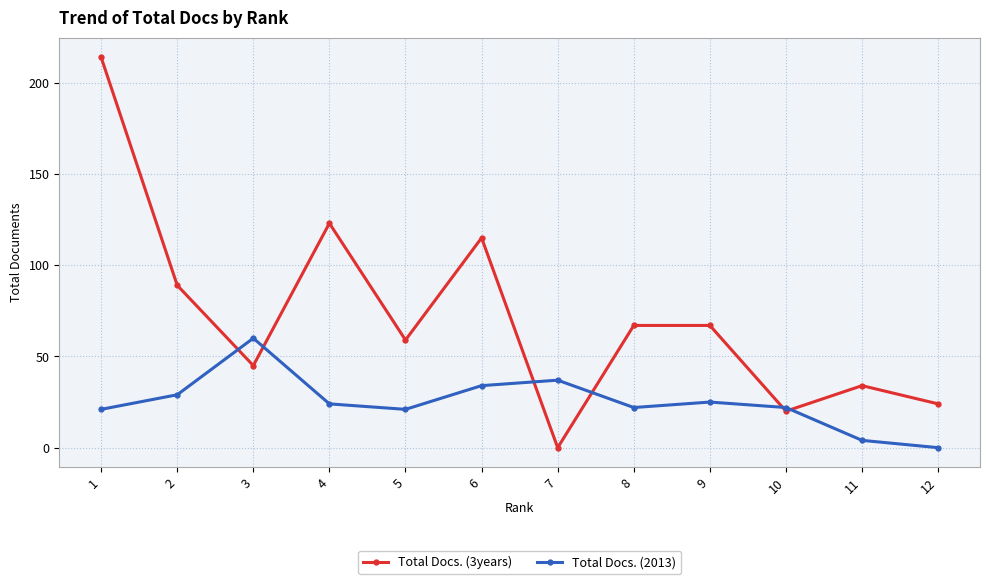

How many intersections are there between Total Docs. (3years) and Total Docs. (2013)?

6